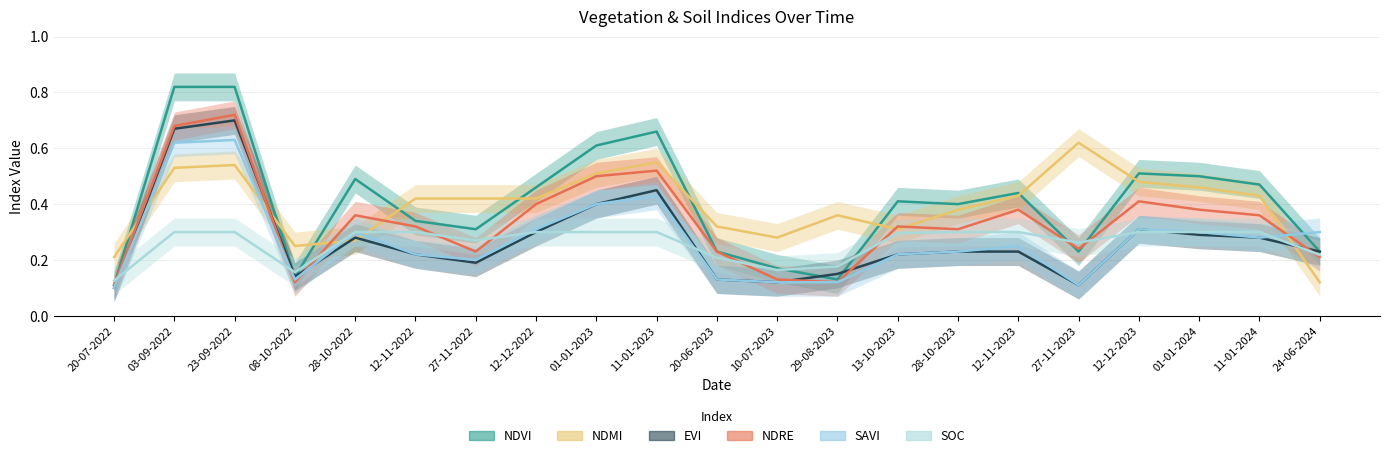

List the labels in order of ndre value, largest first.

23-09-2022, 03-09-2022, 11-01-2023, 01-01-2023, 12-12-2023, 12-12-2022, 12-11-2023, 01-01-2024, 28-10-2022, 11-01-2024, 12-11-2022, 13-10-2023, 28-10-2023, 27-11-2023, 27-11-2022, 20-06-2023, 24-06-2024, 10-07-2023, 08-10-2022, 29-08-2023, 20-07-2022